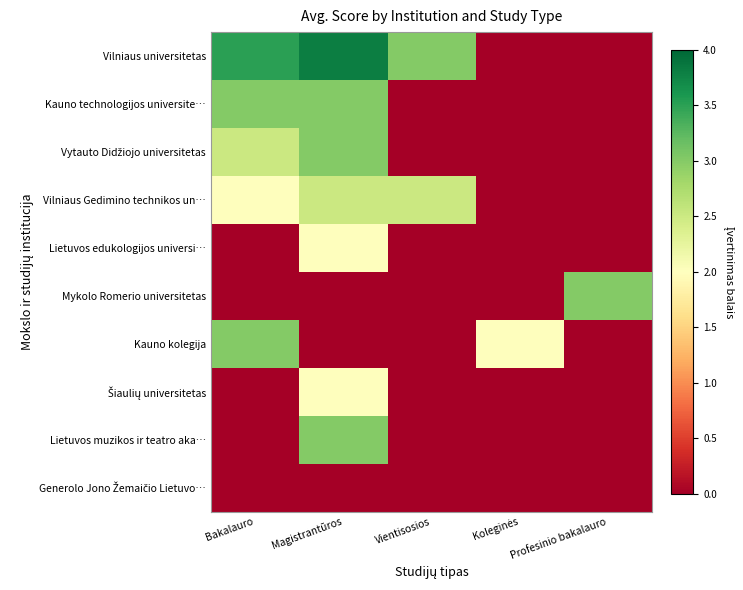

At which category does the chart reach its peak across all series?

Magistrantūros